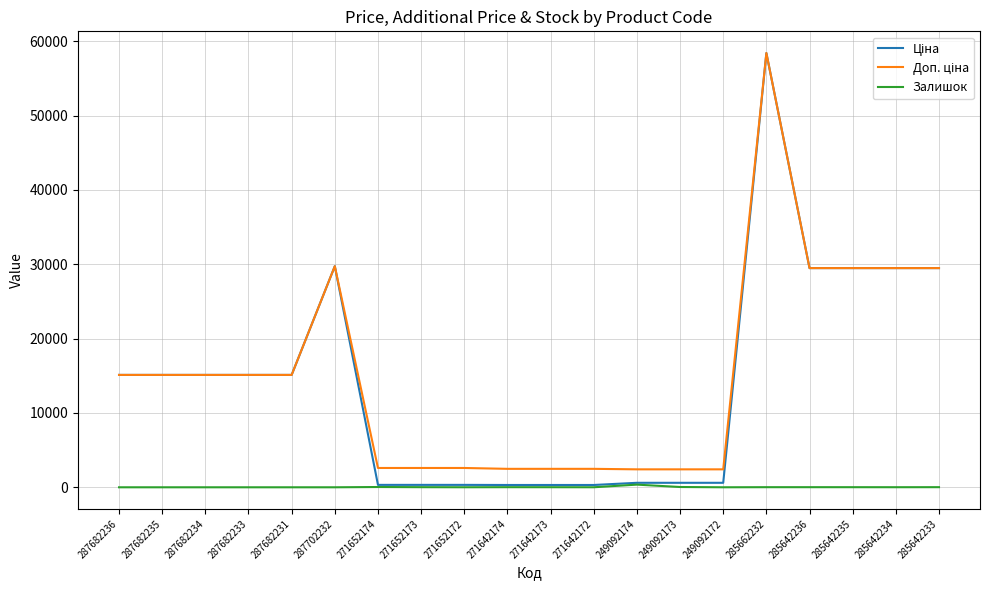

True or false: Залишок has a value of 0.0 at 287682231.

True